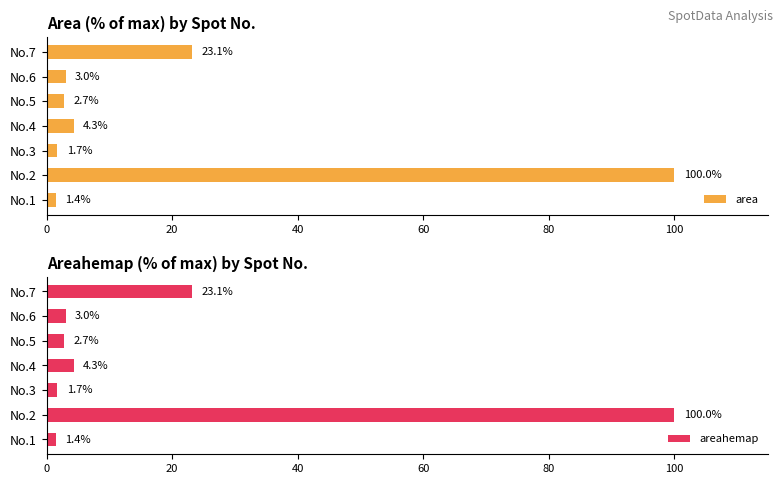

What is the maximum value for area?

100.0